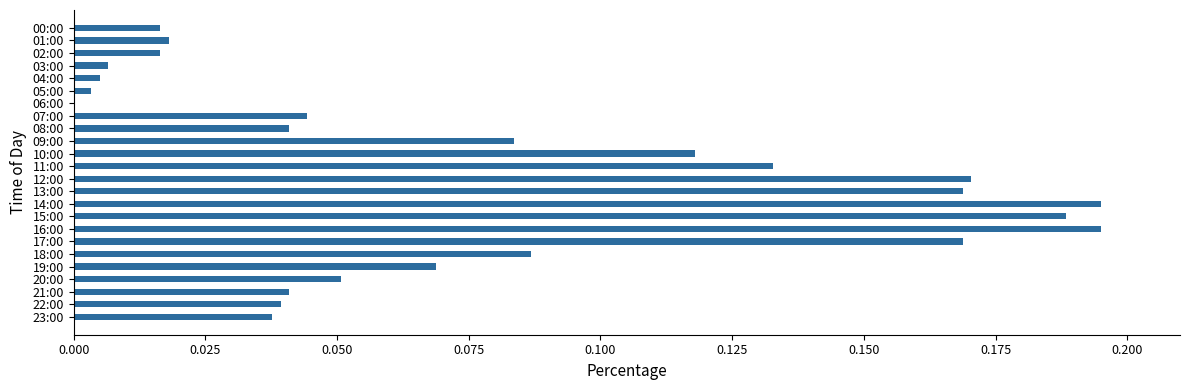

Are the bars horizontal?

Yes